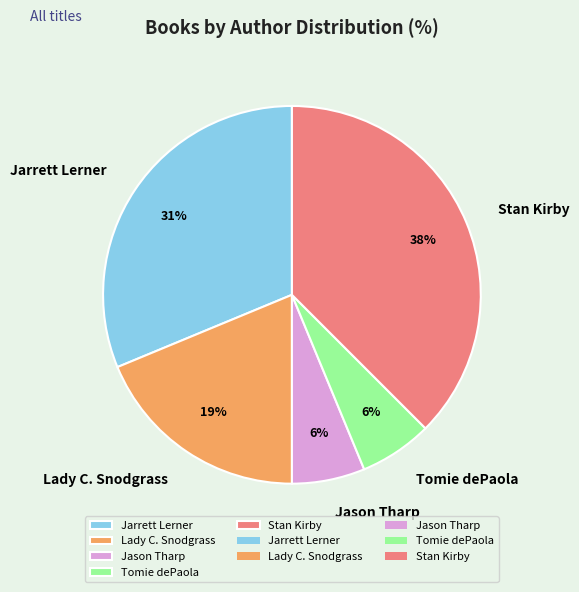

The Tomie dePaola slice represents 12% of the pie. True or false?

False